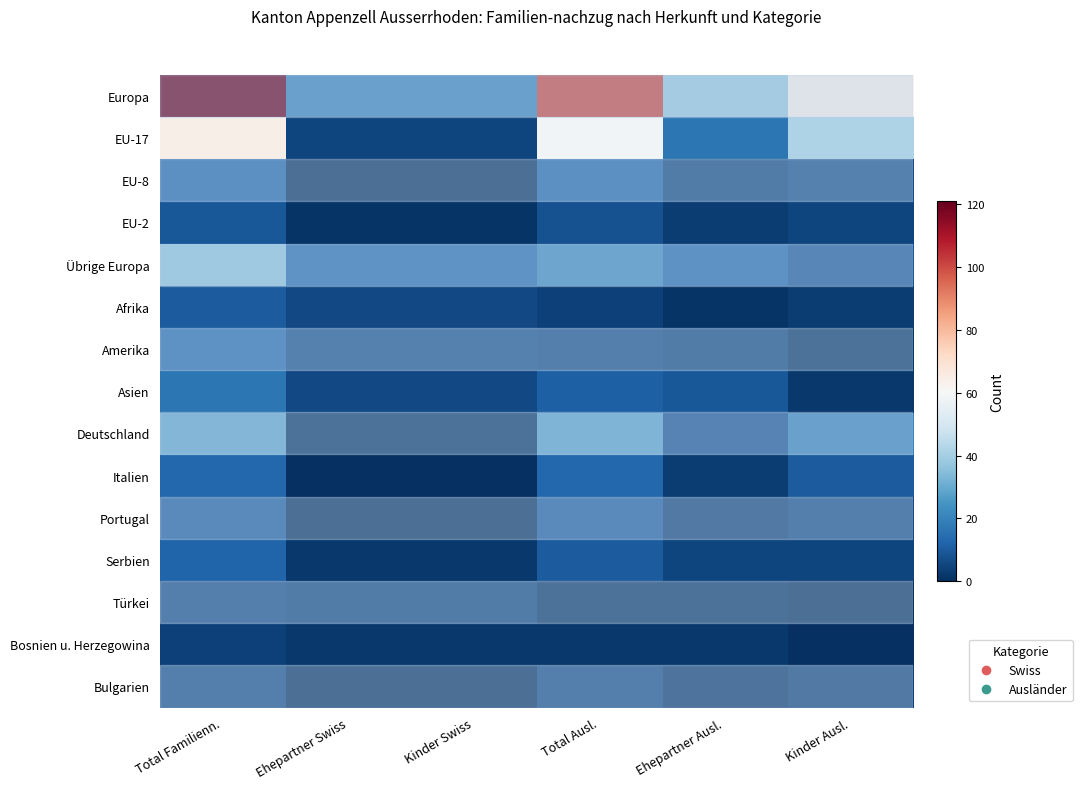

Count the number of data series in this chart.

15